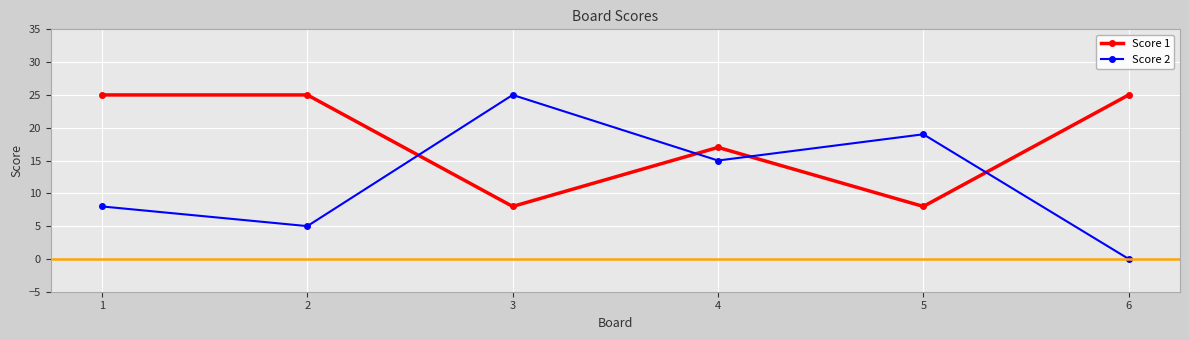

Which series has the largest total across all categories?

Score 1